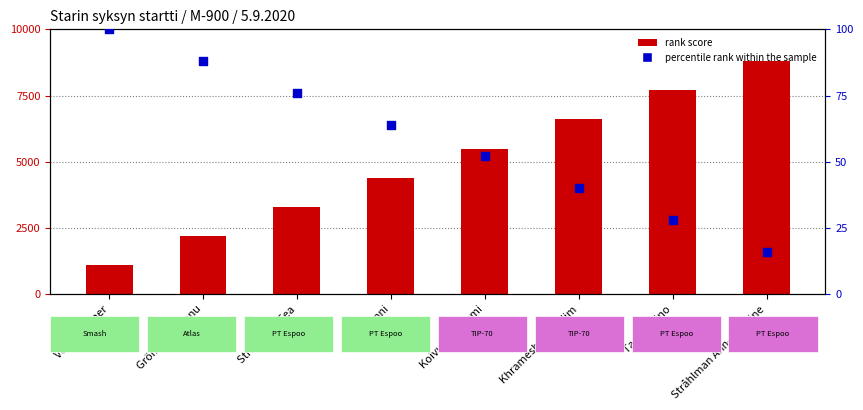

Which series has the largest total across all categories?

rank score